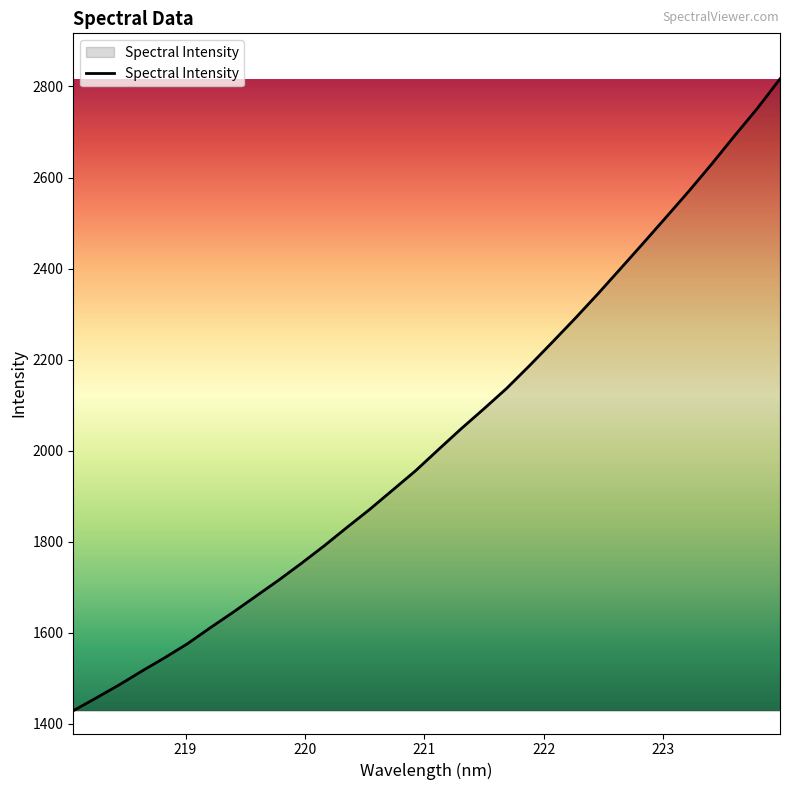

Does the chart have visible grid lines?

No